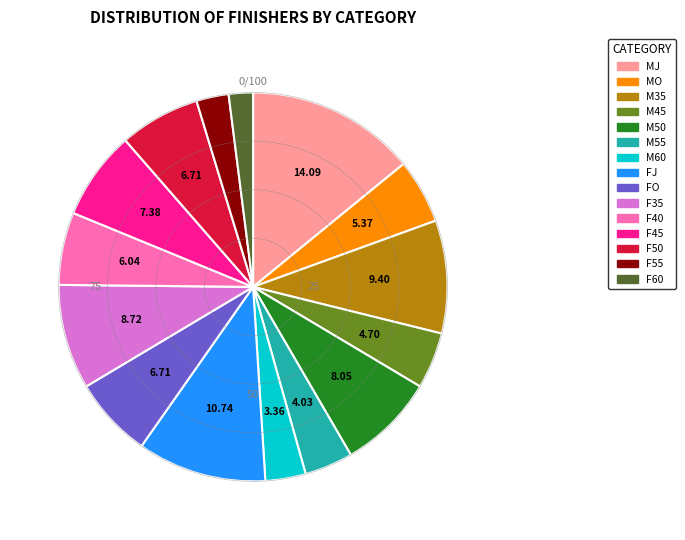

Combined, do F50 and M45 account for over 50%?

No